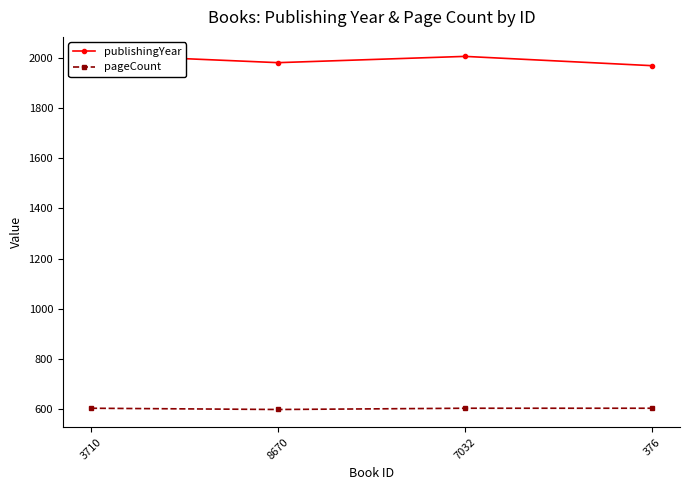

Is it true that pageCount equals 851 at 8670?

False